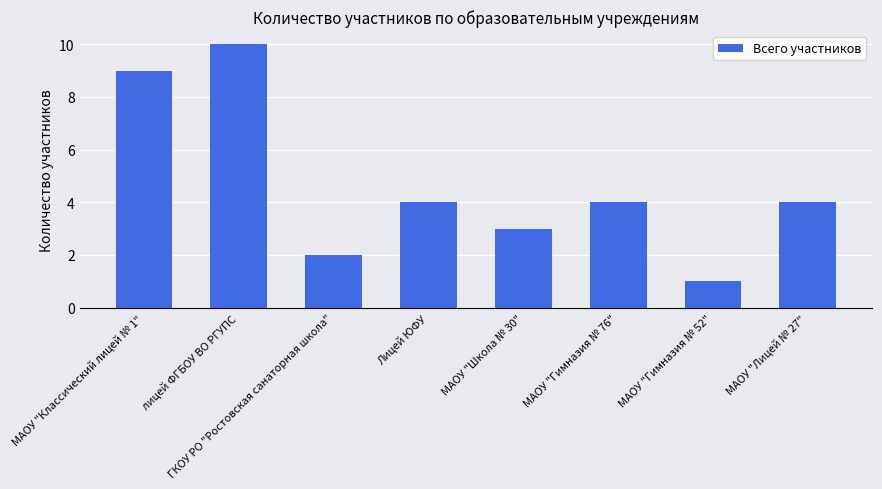

Which category has the highest value across all series?

лицей ФГБОУ ВО РГУПС